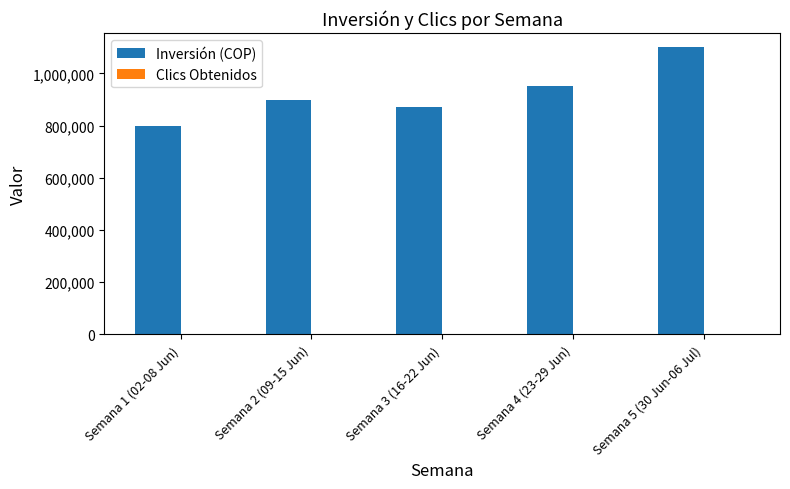

What is the maximum value shown in the chart?

1100000